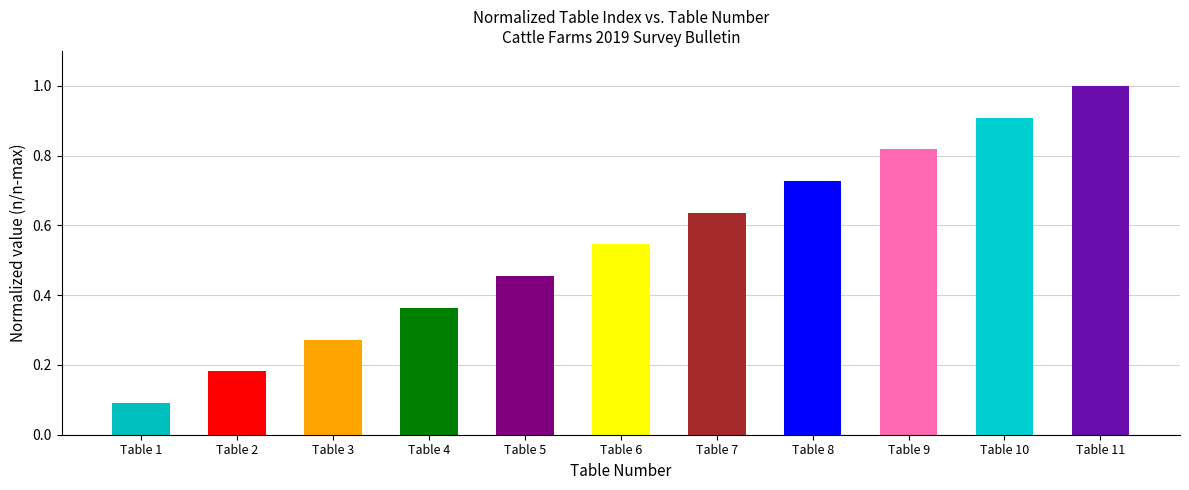

Which label corresponds to the smallest value in the chart?

Table 1